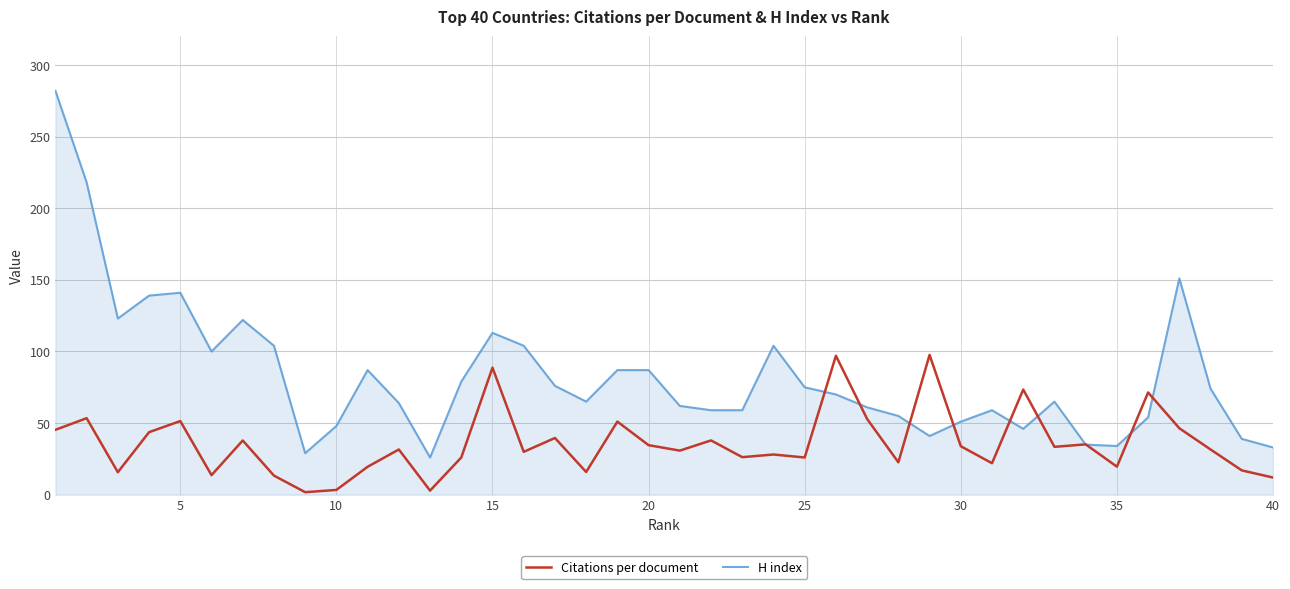

What is the smallest value displayed?

1.8